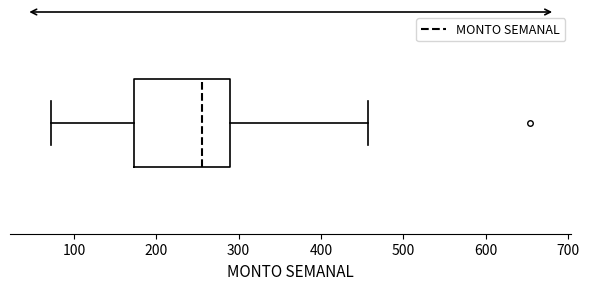

Where does the left whisker of the box end on the x-axis? The values are not printed on the chart, so give them approximately, as read against the axis.

70